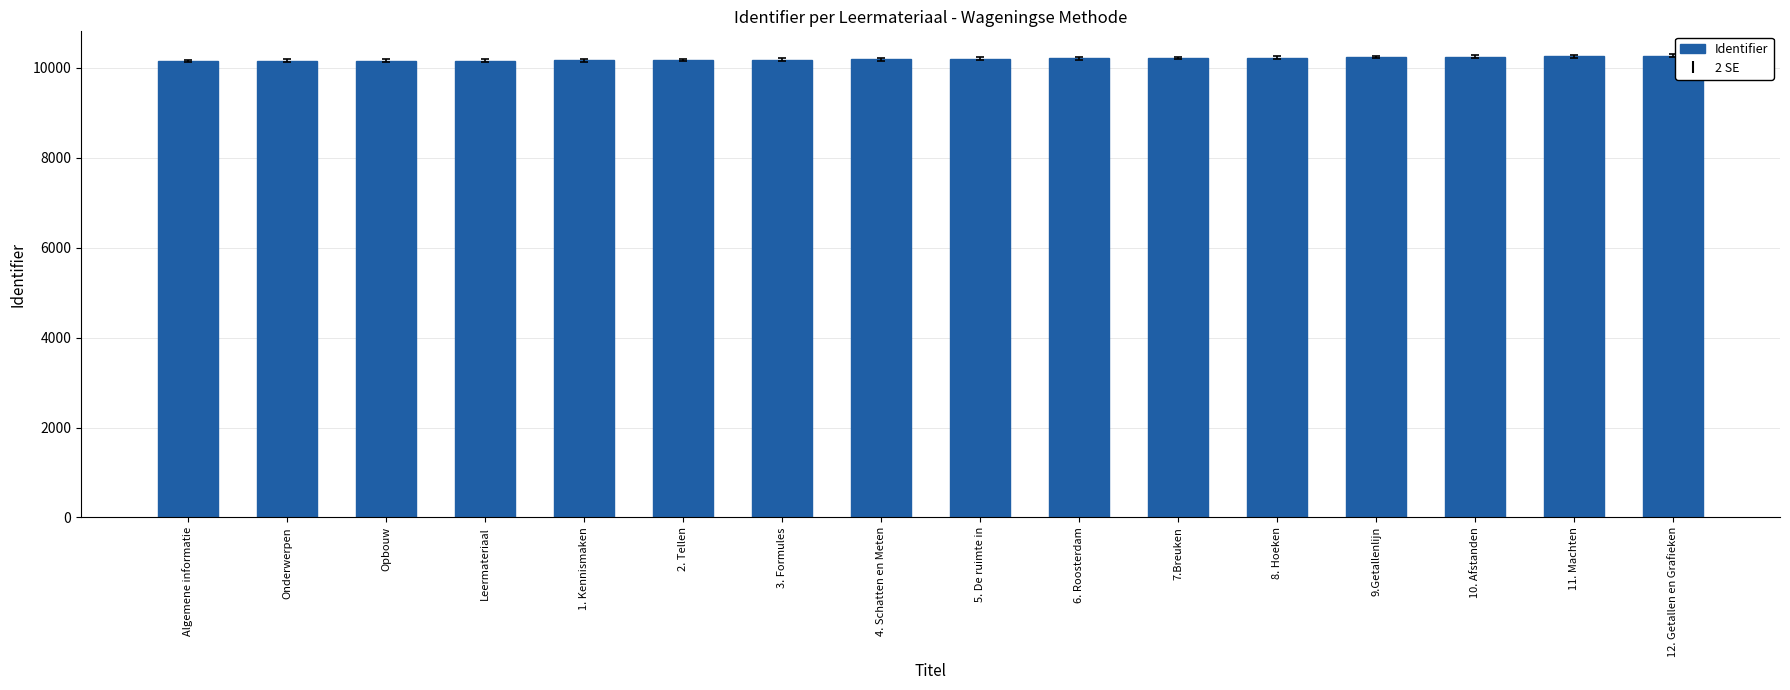

What is the maximum value shown in the chart?

10262